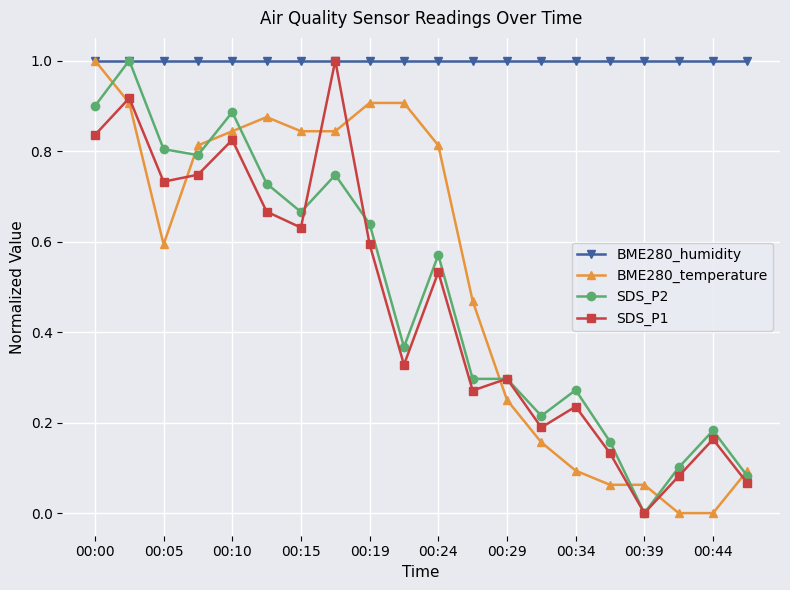

Which series has the largest total across all categories?

BME280_humidity